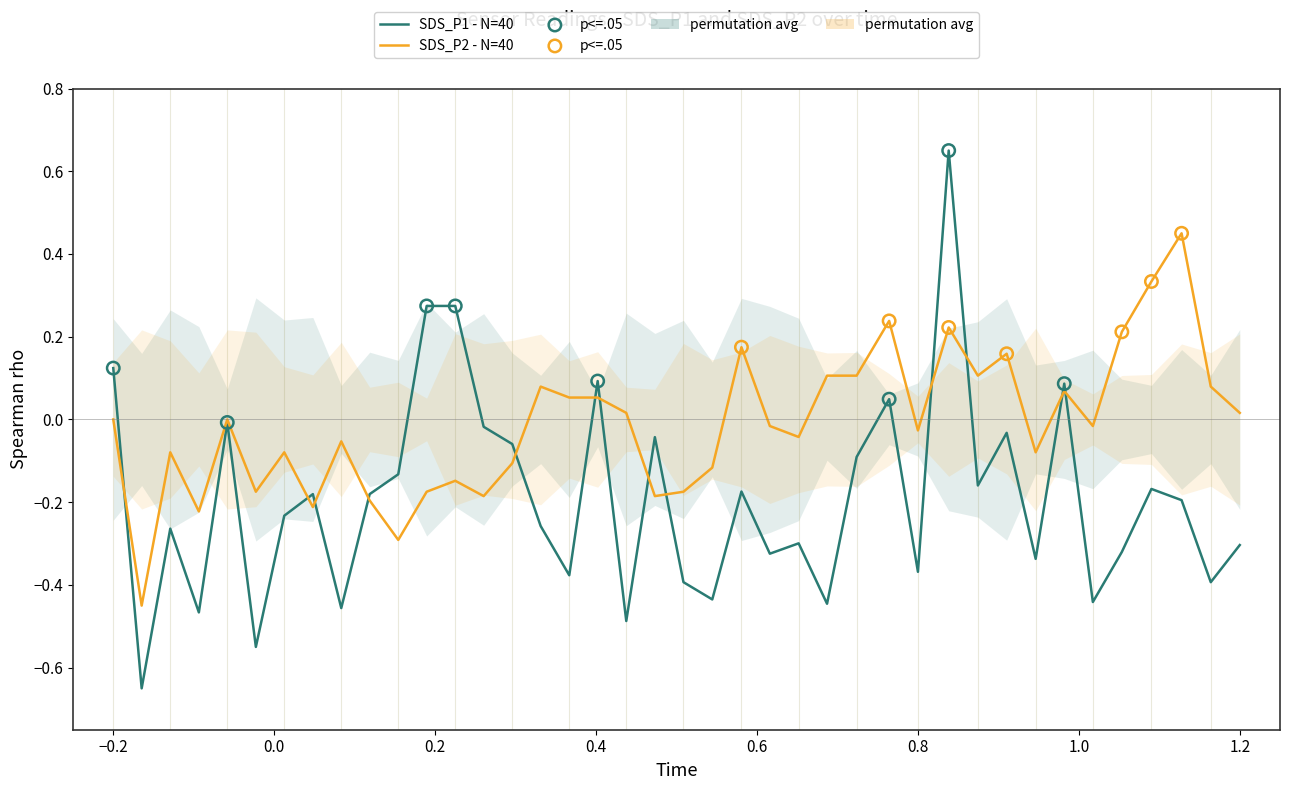

Which series contains the lowest Y value?

SDS_P1